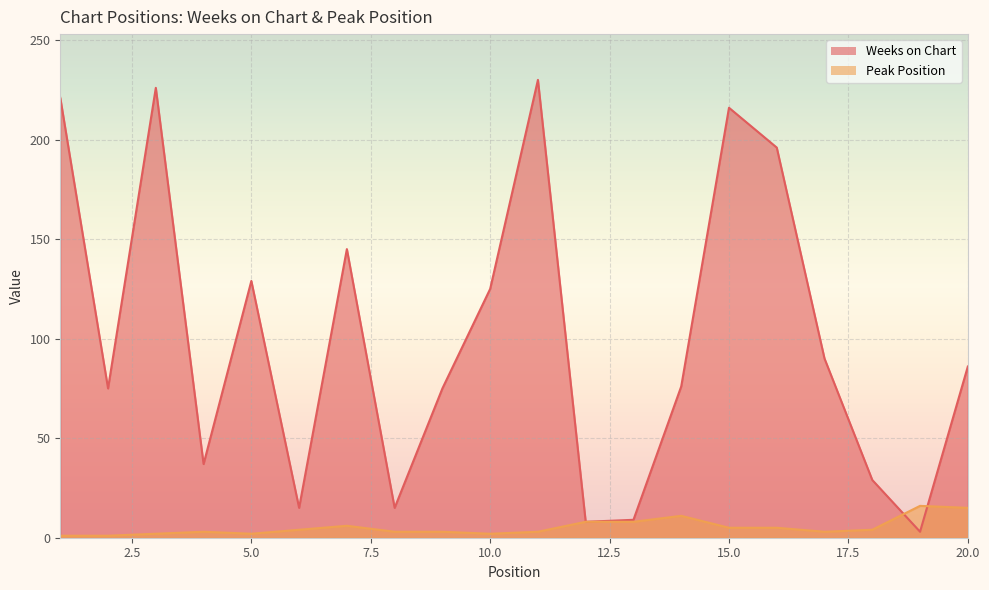

At how many categories does at least one series exceed 142?

6